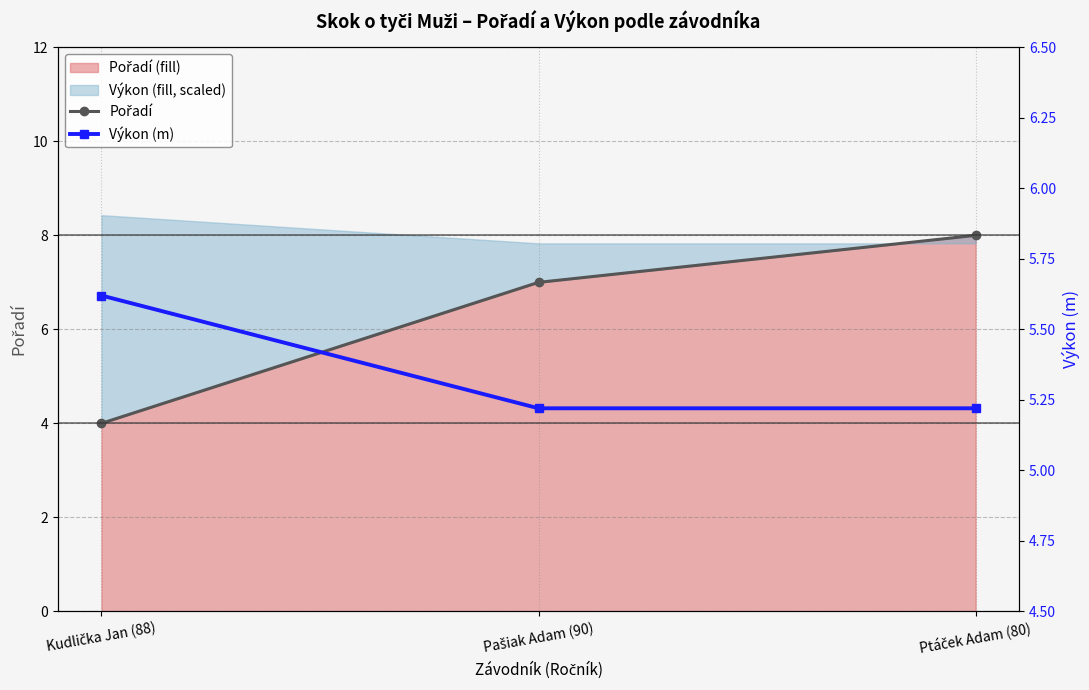

Which category has the lowest value in the Výkon (m) series?

Pašiak Adam (90)